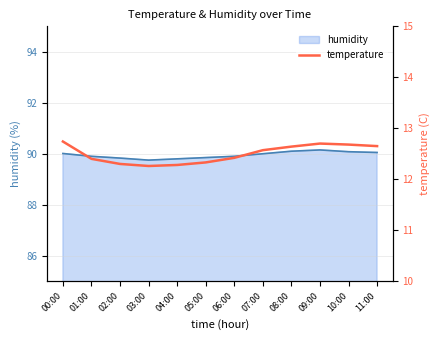

What is the maximum value for humidity?

90.2